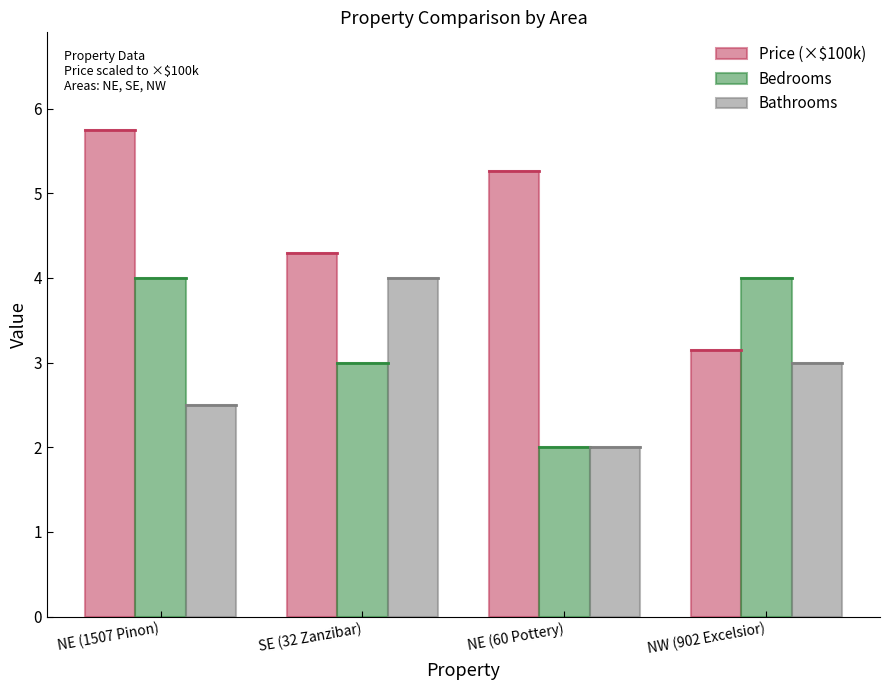

At which category does the chart reach its peak across all series?

NE (1507 Pinon)